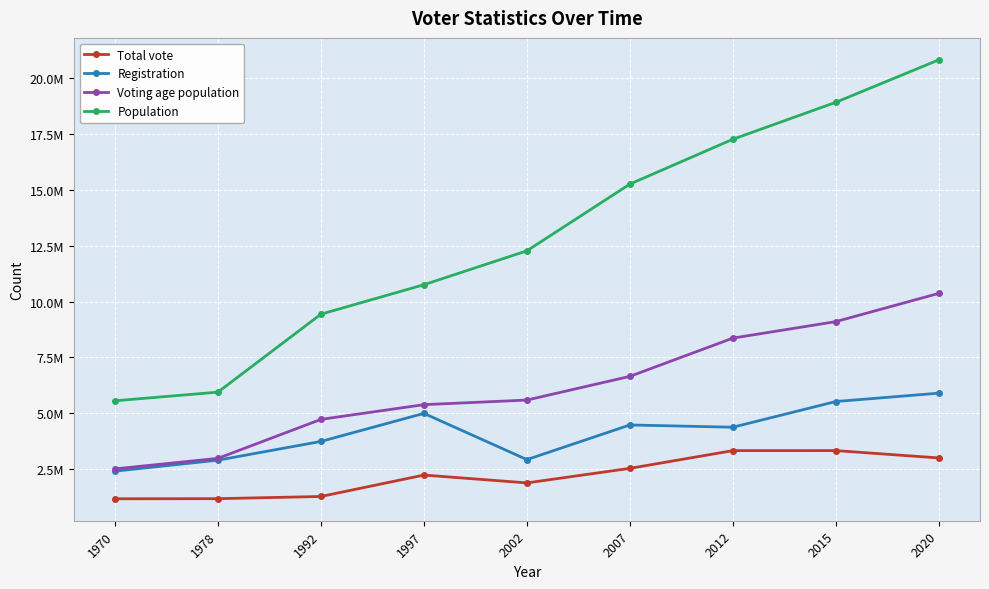

What is the minimum value for Total vote?

1156697